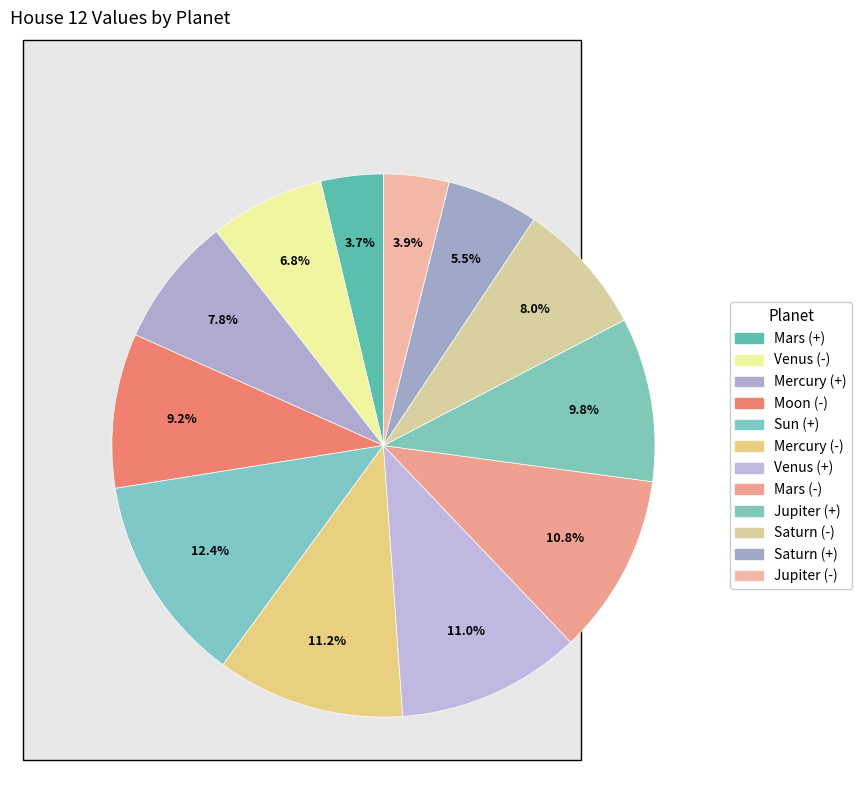

Does Mercury (+) represent more than half of the total?

No